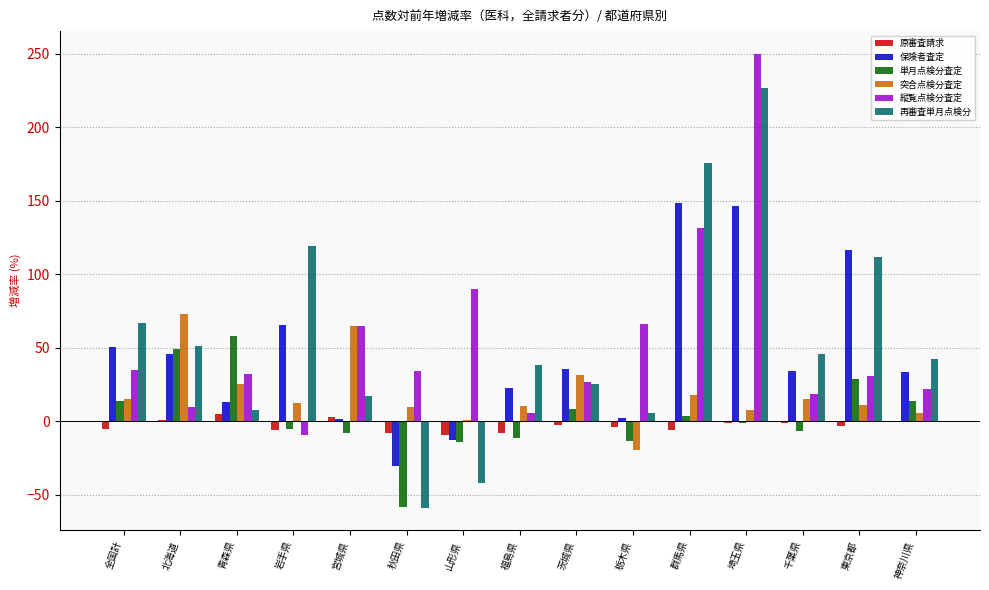

Is the value of 再審査単月点検分 at 山形県 greater than the value of 原審査請求 at 埼玉県?

No